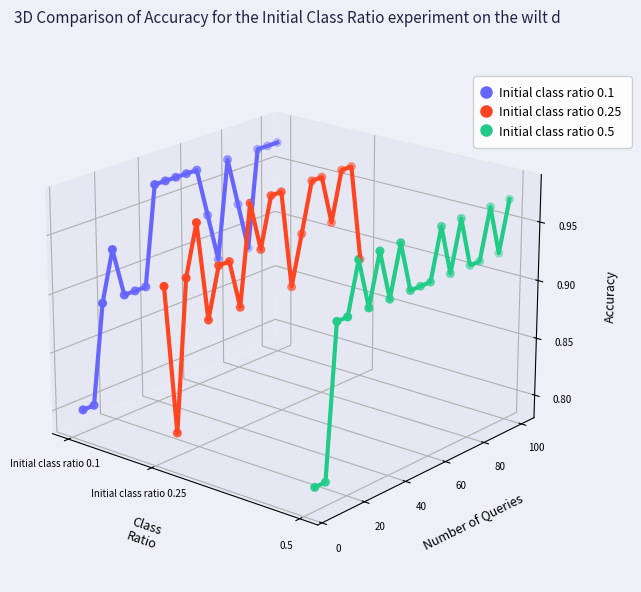

Which series reaches the maximum Y coordinate?

Initial class ratio 0.1